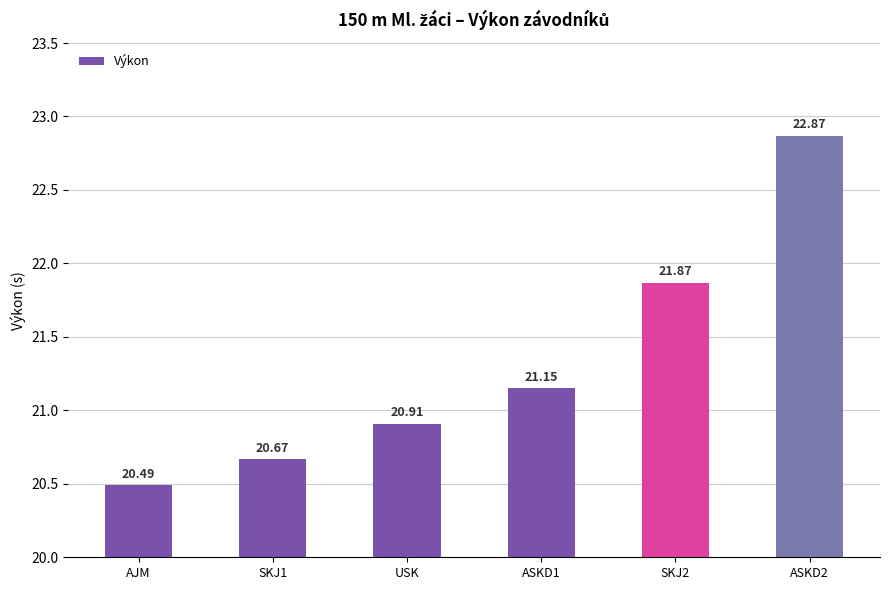

The value at ASKD1 is 4.6. True or false?

False